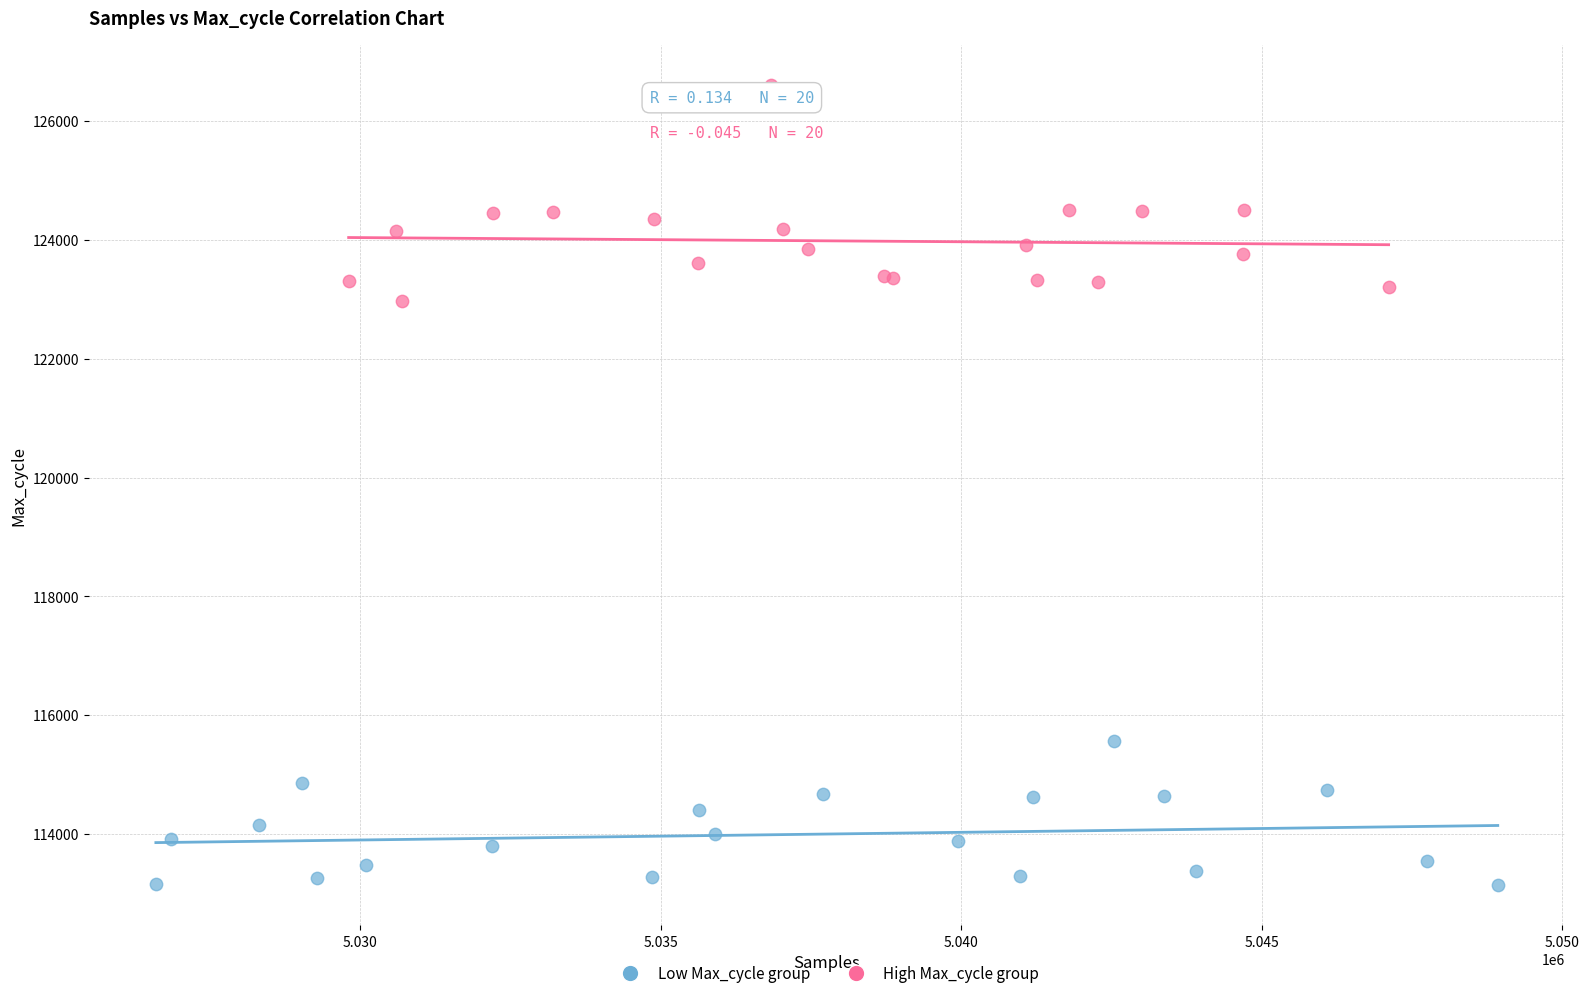

What are all the series names shown in the legend?

Low Max_cycle group, High Max_cycle group